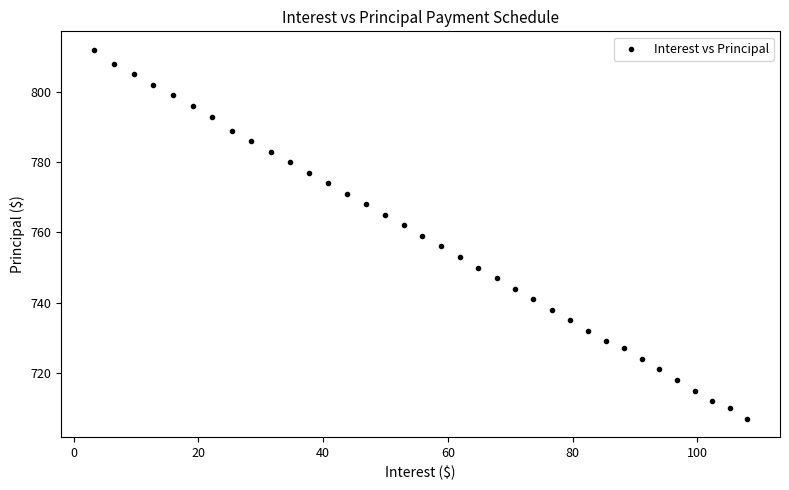

What is the range of Y values (max minus min)?

105